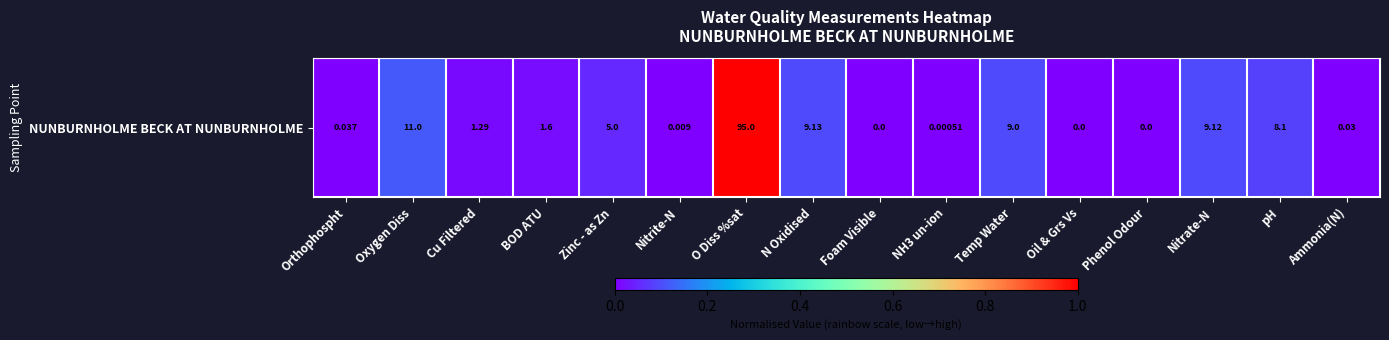

The value at Foam Visible is 0.5. True or false?

False